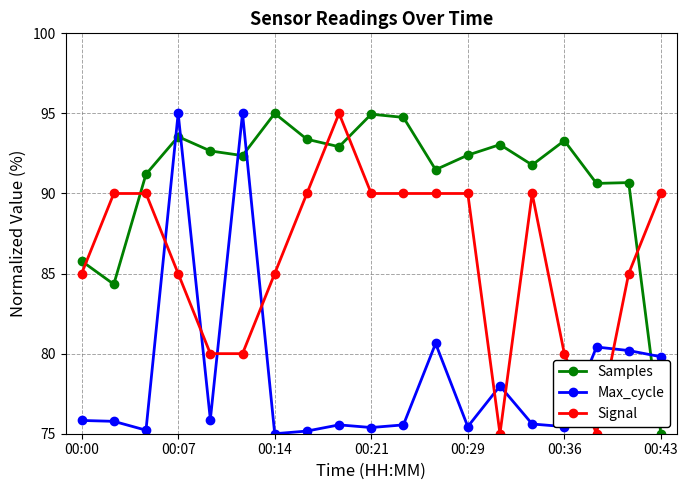

What is the greatest value displayed?

95.0